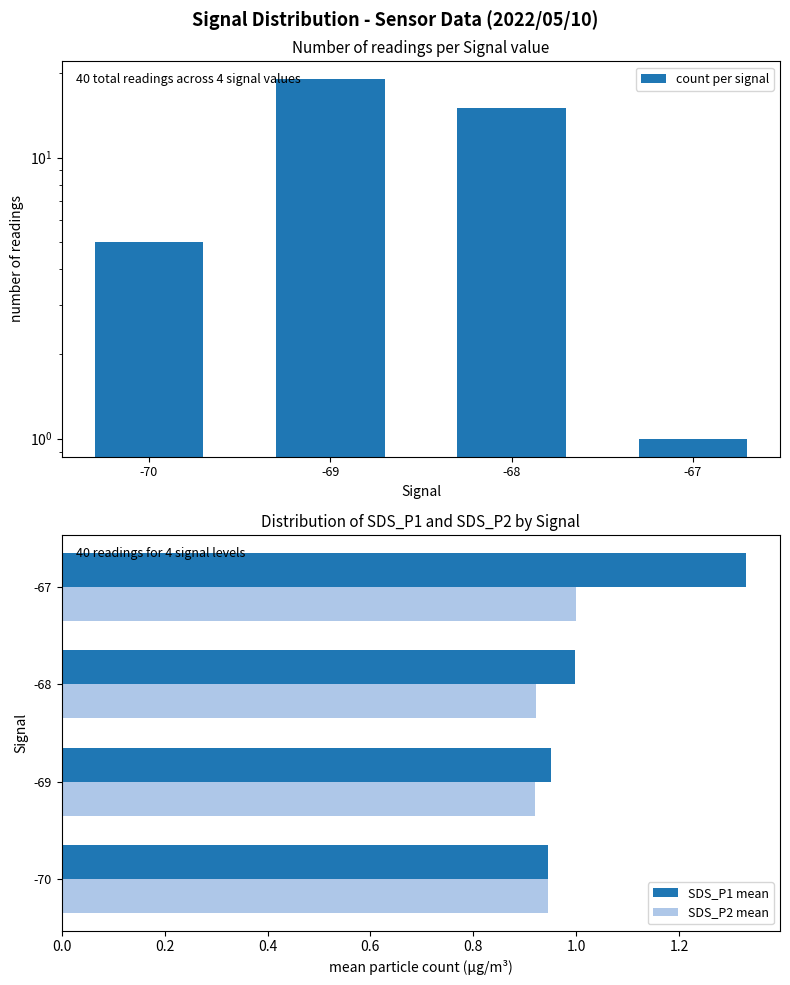

Which series has the widest spread of values?

count per signal